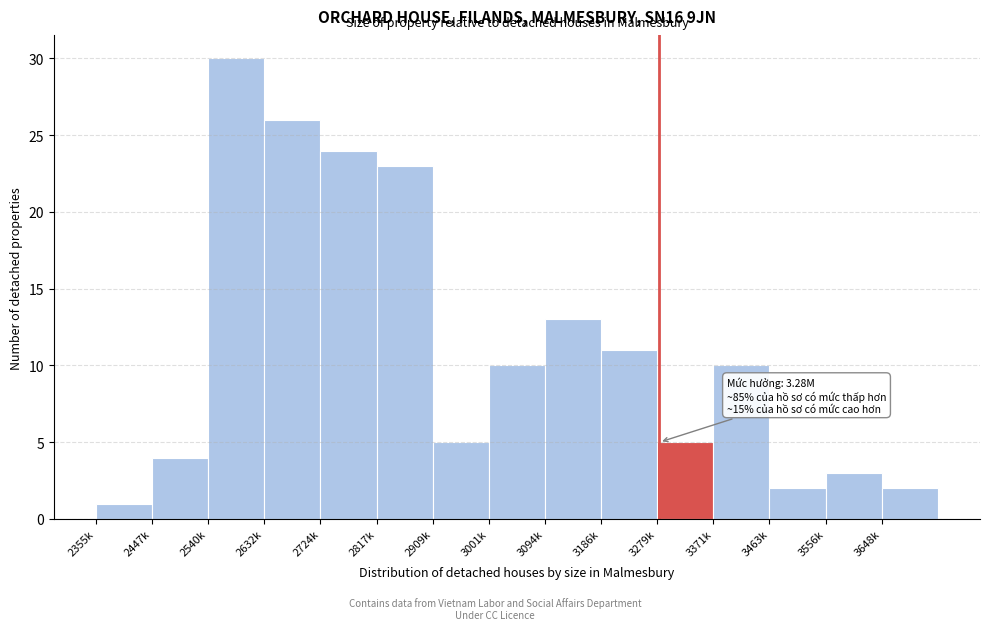

Reading left to right, transcribe all the data shown in this chart.

1	4	30	26	24	23	5	10	13	11	5	10	2	3	2